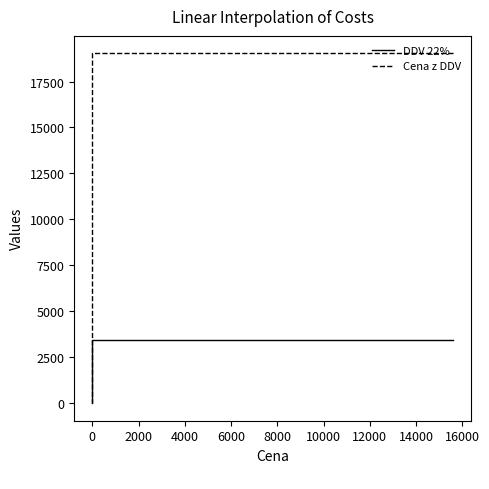

True or false: Cena z DDV has a value of 10108 at 0.

False